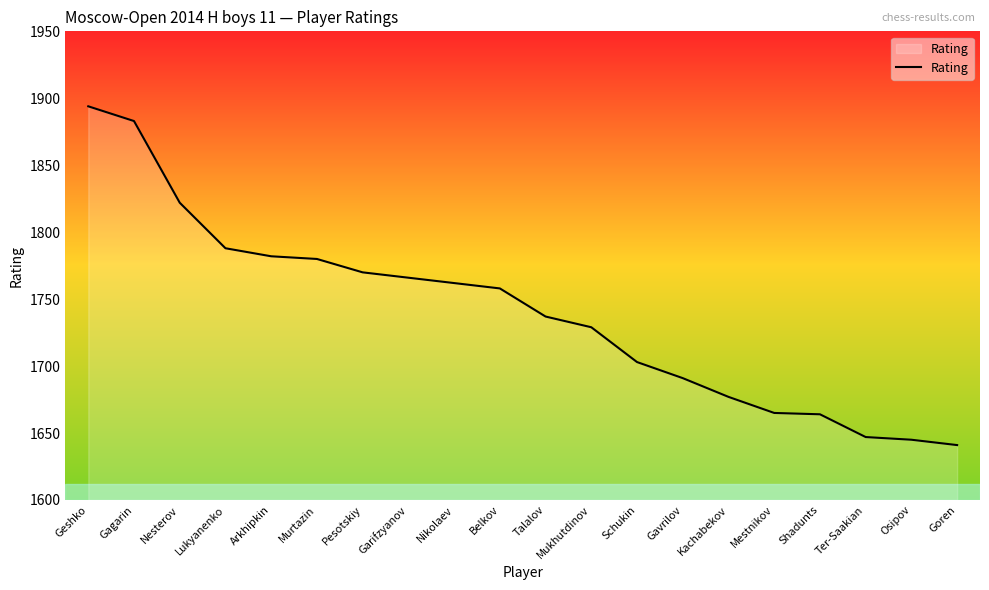

True or false: the data shows 633 at Geshko.

False